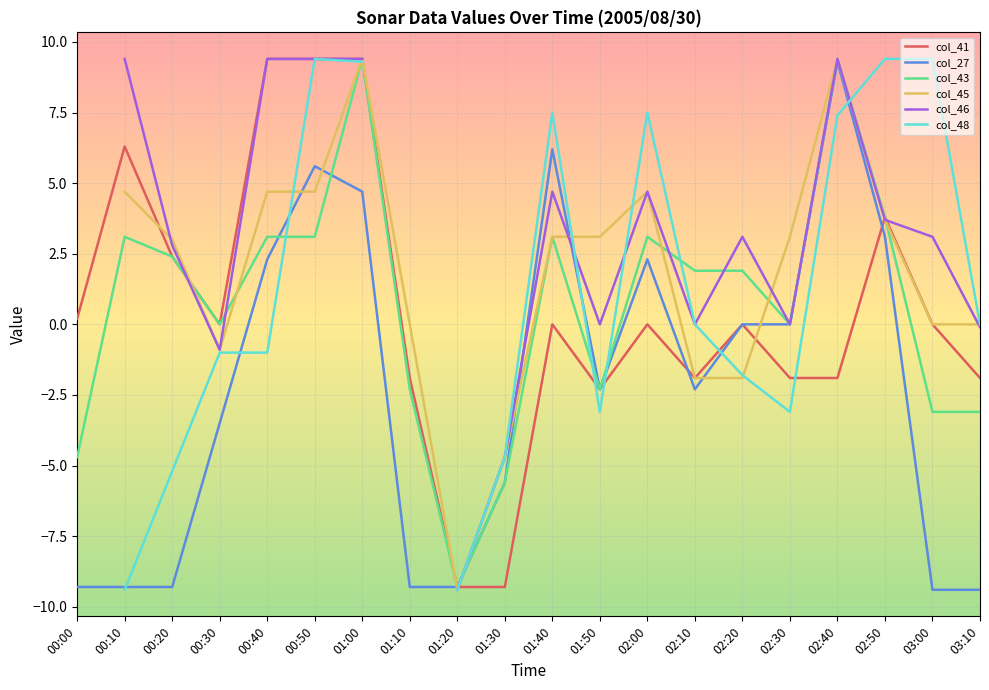

Count the number of categories in the chart.

20